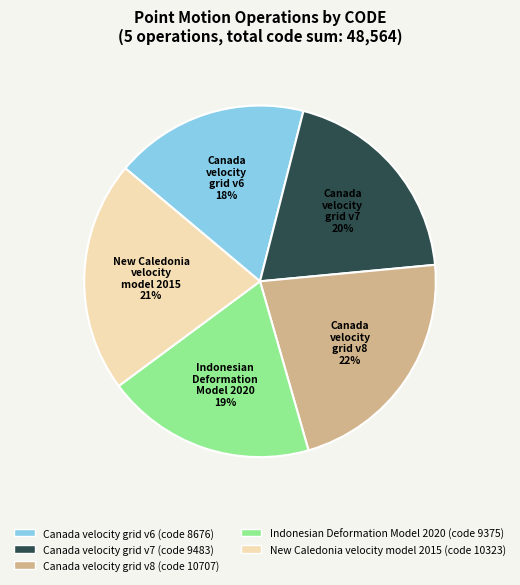

Which category has the smallest portion of the pie?

Canada velocity grid v6